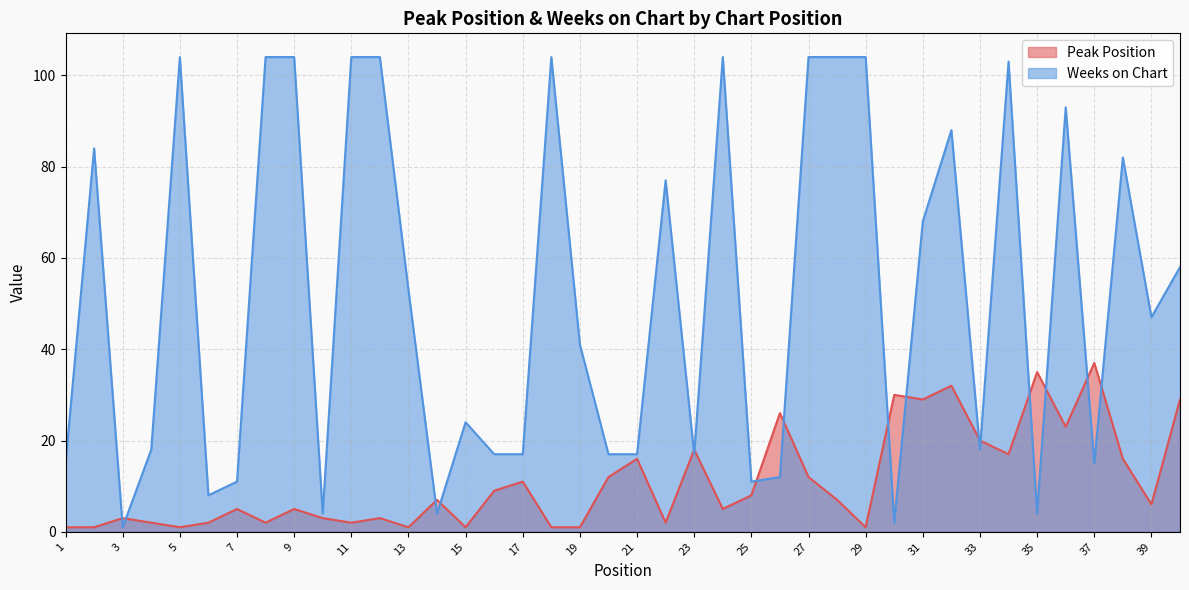

At which label is Peak Position closest to 19?

23